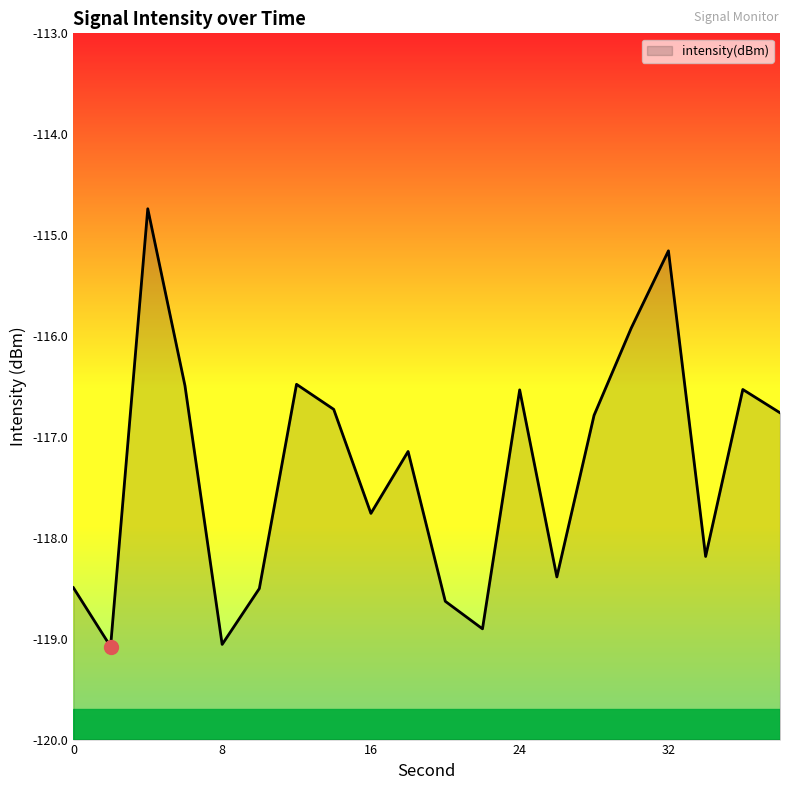

Reading left to right, extract all data points from this chart.

-118.5	-119.1	-114.7	-116.5	-119.1	-118.5	-116.5	-116.7	-117.8	-117.1	-118.6	-118.9	-116.5	-118.4	-116.8	-115.9	-115.2	-118.2	-116.5	-116.8